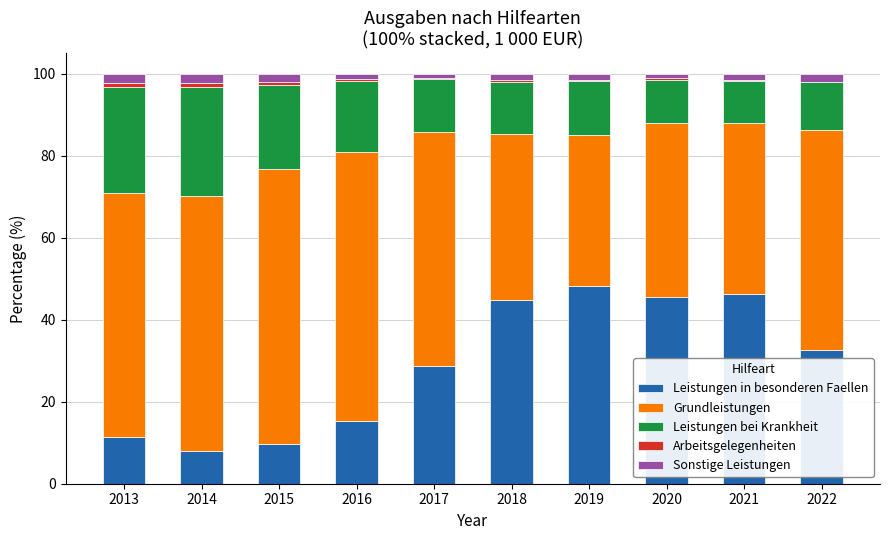

How many categories are shown in the chart?

10